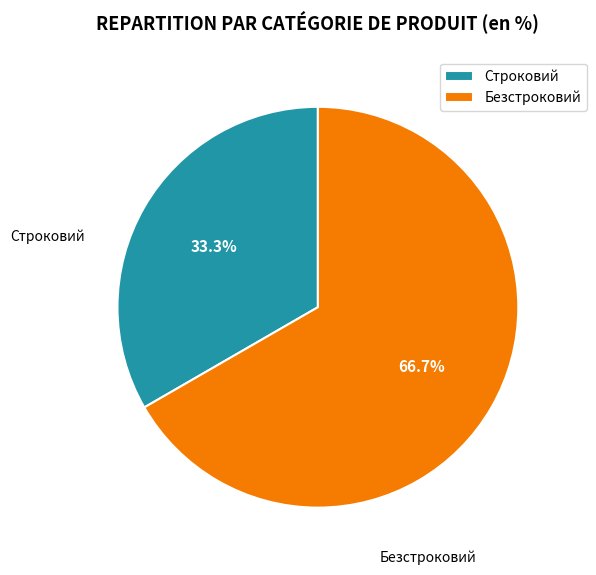

Does Безстроковий account for over 50% of the chart?

Yes